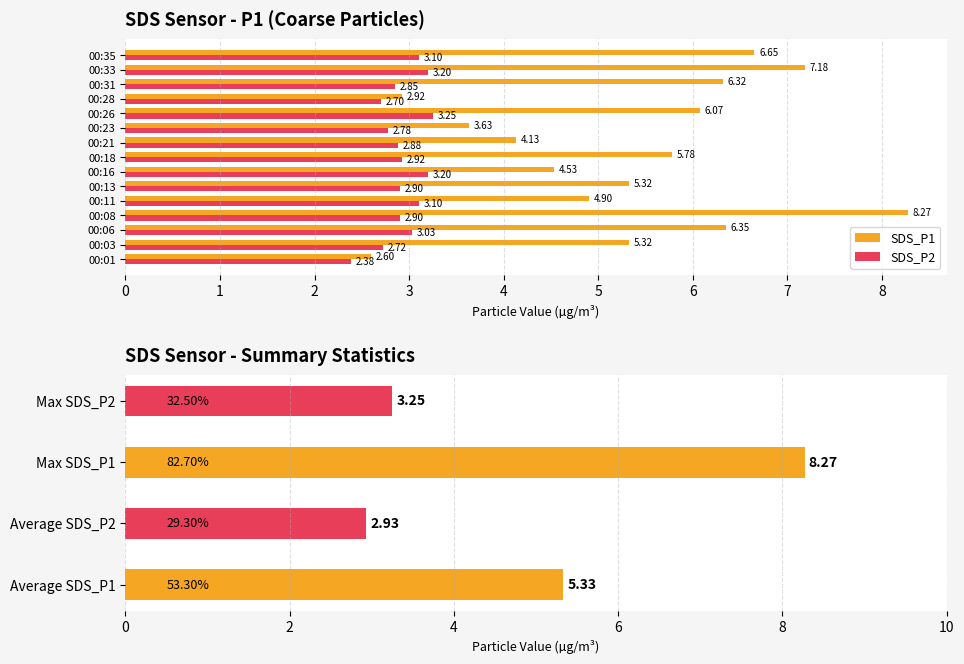

What is the value of the SDS_P1 bar at the 5th from the left?

4.9